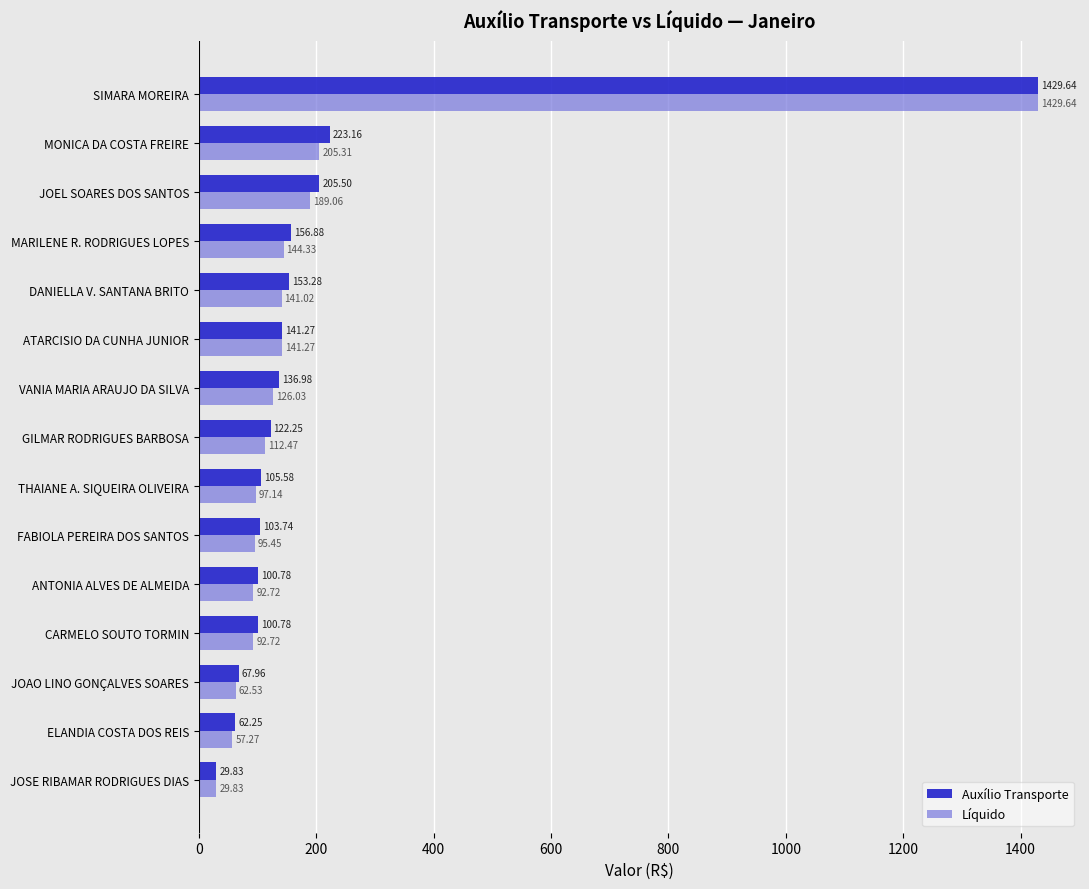

List the series in order of their overall mean, highest first.

Auxílio Transporte, Líquido